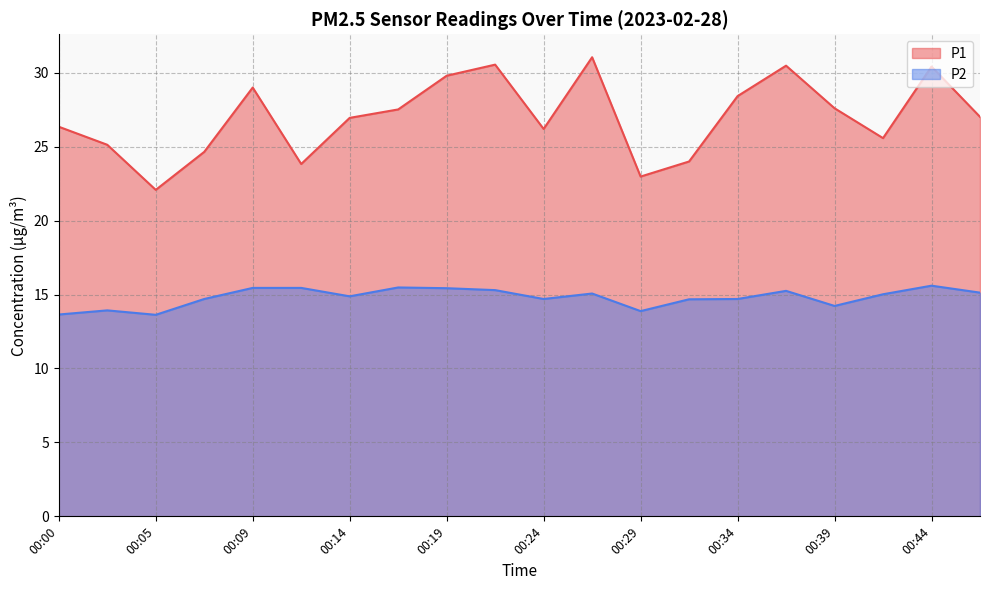

What is the minimum value shown in the chart?

13.6